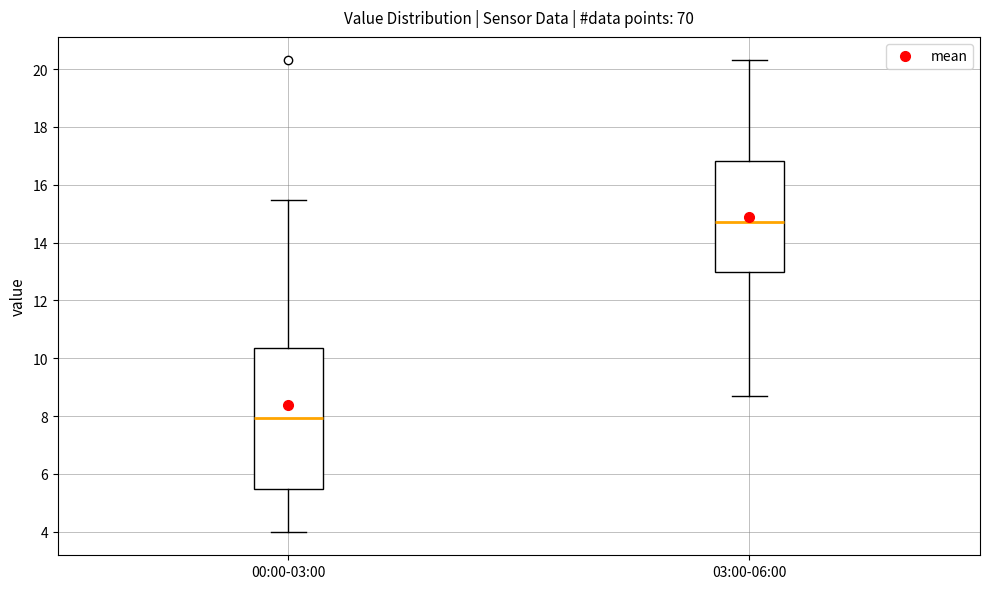

Reading left to right, read every box against the y-axis: the position of its median line, the range the box covers, and the ends of its whiskers. The values are not printed on the chart, so give them approximately, as read against the axis.

00:00-03:00: median 8.0, box 5.4 to 10.4, whiskers 4.0 to 15.4
03:00-06:00: median 14.8, box 13.0 to 16.8, whiskers 8.8 to 20.4